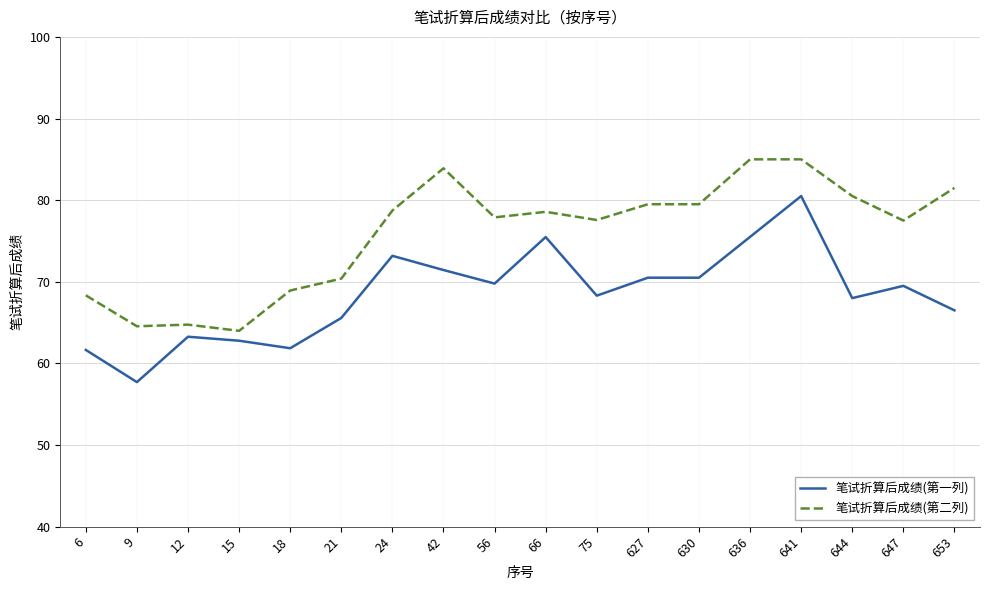

The value of 笔试折算后成绩(第一列) at 653 is 66.5. True or false?

True